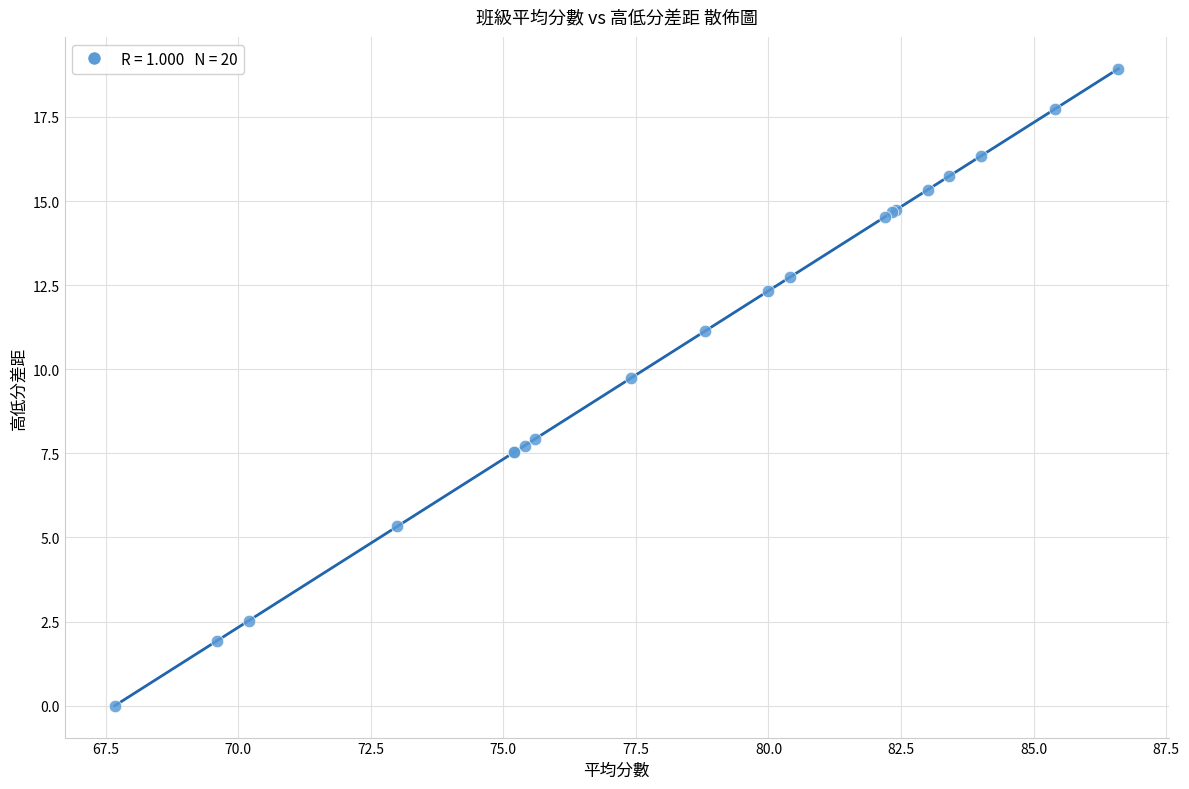

What Y value in the scatter plot is closest to 9?

9.7